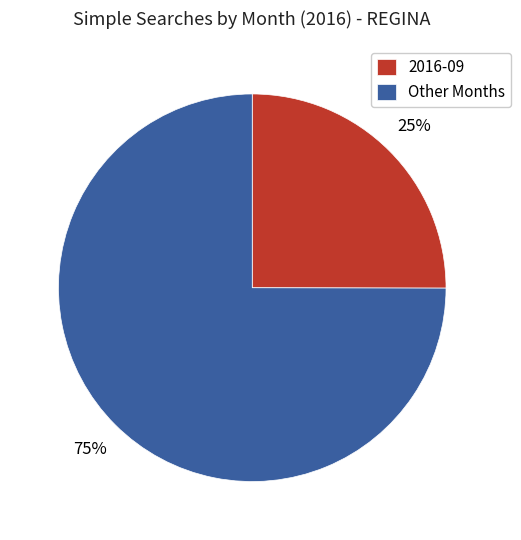

Is the sum of Other Months and 2016-09 greater than half?

Yes